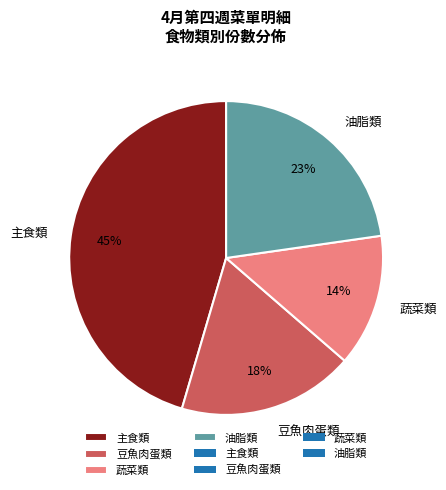

The 主食類 slice represents 45% of the pie. True or false?

True